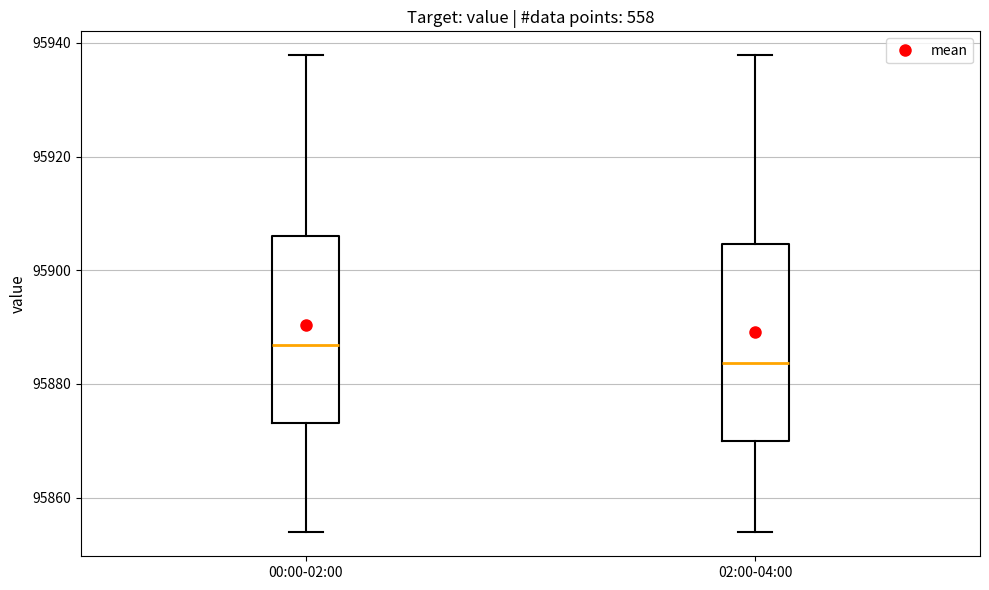

Where does the lower whisker of the box for 02:00-04:00 end on the y-axis? The values are not printed on the chart, so give them approximately, as read against the axis.

95854